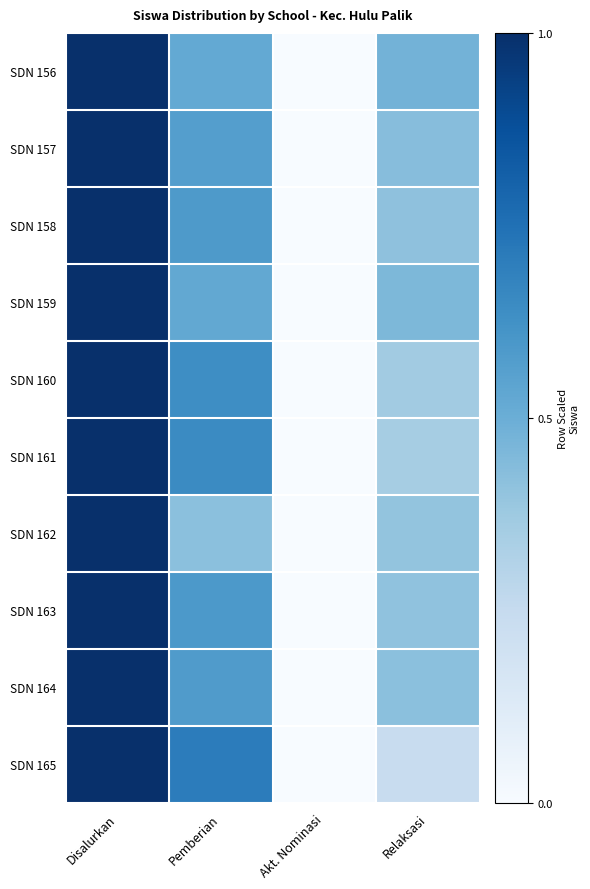

At which category is the sum across all series the highest?

Disalurkan